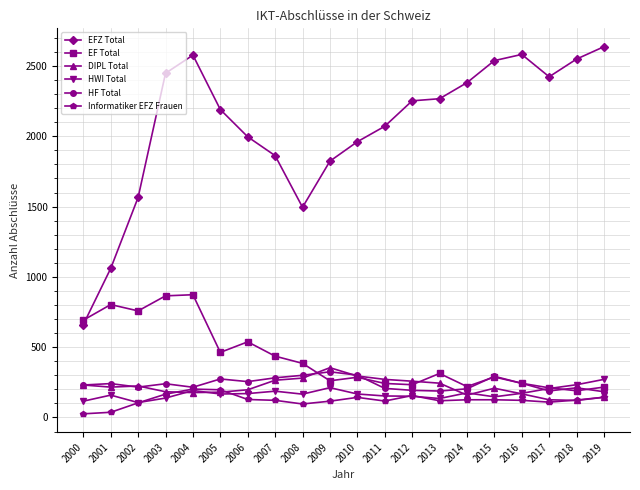

True or false: EFZ Total and HWI Total intersect in this chart.

False